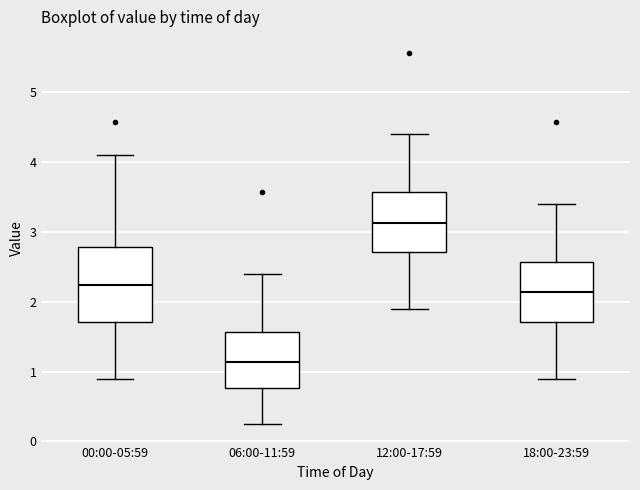

Which box has the highest median line?

12:00-17:59